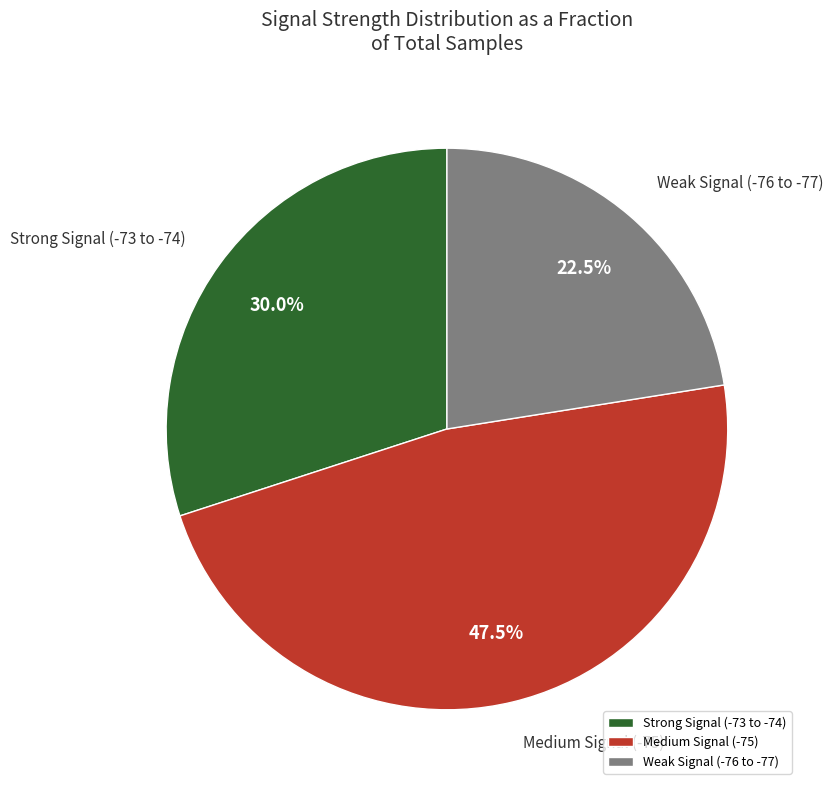

Is there a majority slice in this chart?

No